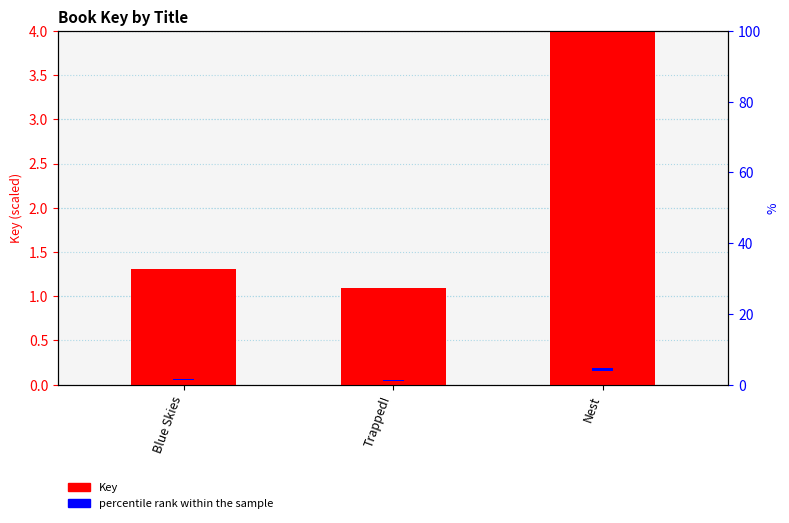

The Key series shows 1.9 at Blue Skies. True or false?

False